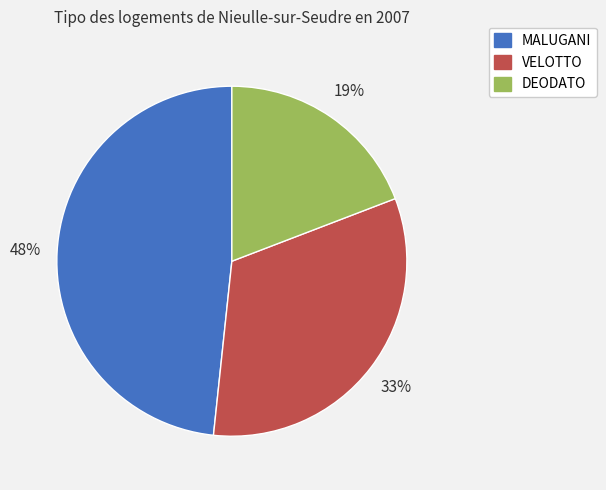

Do DEODATO and MALUGANI together represent more than half of the pie?

Yes